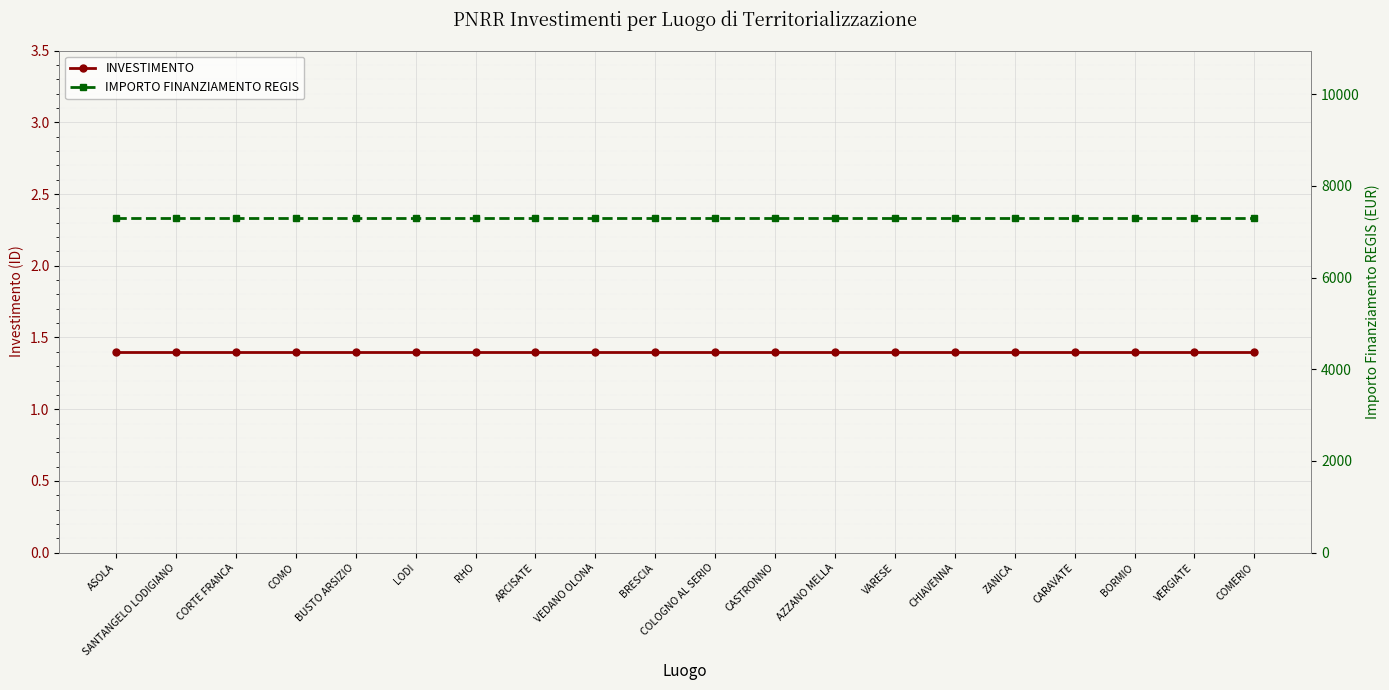

Which series has the largest range (max minus min)?

INVESTIMENTO